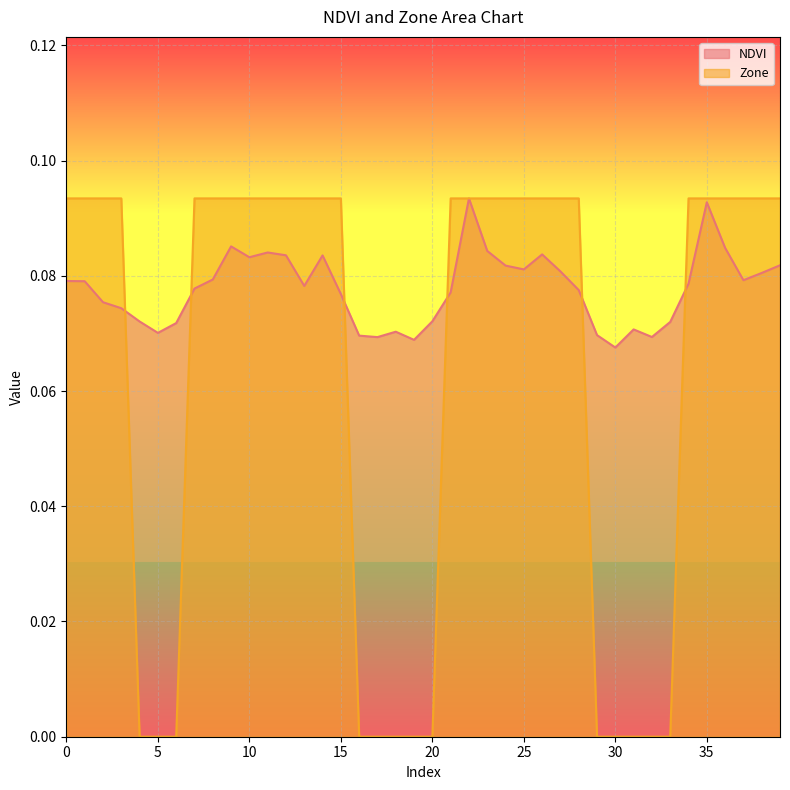

Reading right to left, transcribe all the data shown in this chart.

NDVI: 0.1	0.1	0.1	0.1	0.1	0.1	0.1	0.1	0.1	0.1	0.1	0.1	0.1	0.1	0.1	0.1	0.1	0.1	0.1	0.1	0.1	0.1	0.1	0.1	0.1	0.1	0.1	0.1	0.1	0.1	0.1	0.1	0.1	0.1	0.1	0.1	0.1	0.1	0.1	0.1
Zone: 0.1	0.1	0.1	0.1	0.1	0.1	0.0	0.0	0.0	0.0	0.0	0.1	0.1	0.1	0.1	0.1	0.1	0.1	0.1	0.0	0.0	0.0	0.0	0.0	0.1	0.1	0.1	0.1	0.1	0.1	0.1	0.1	0.1	0.0	0.0	0.0	0.1	0.1	0.1	0.1